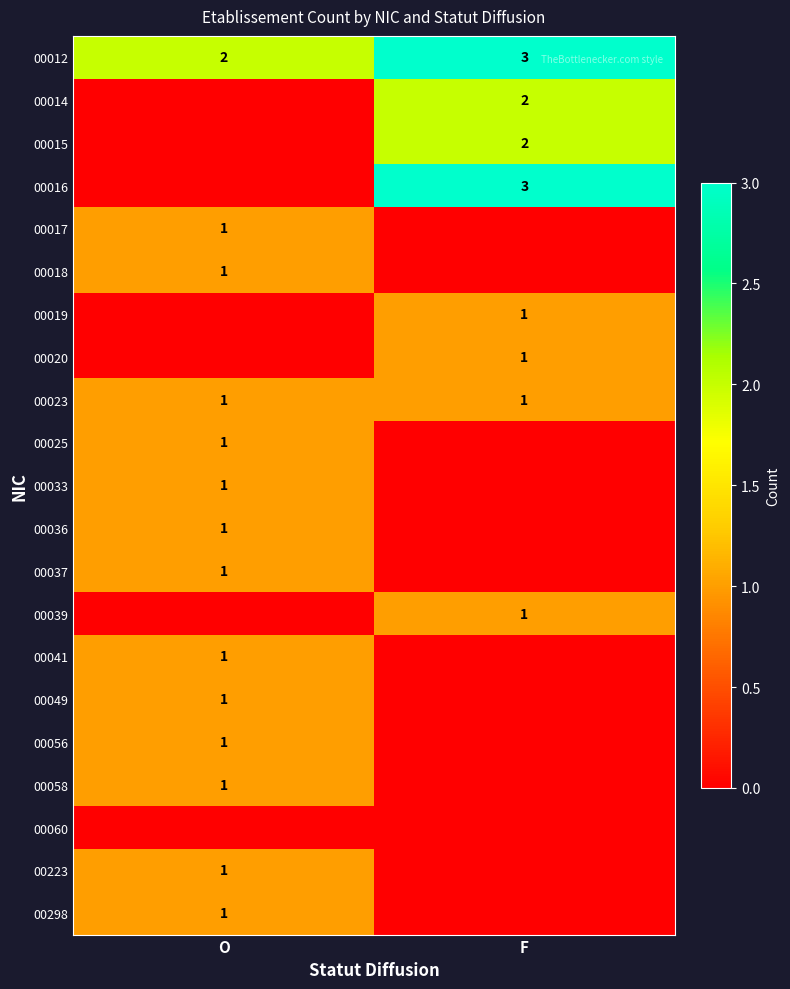

Count the number of categories in the chart.

2